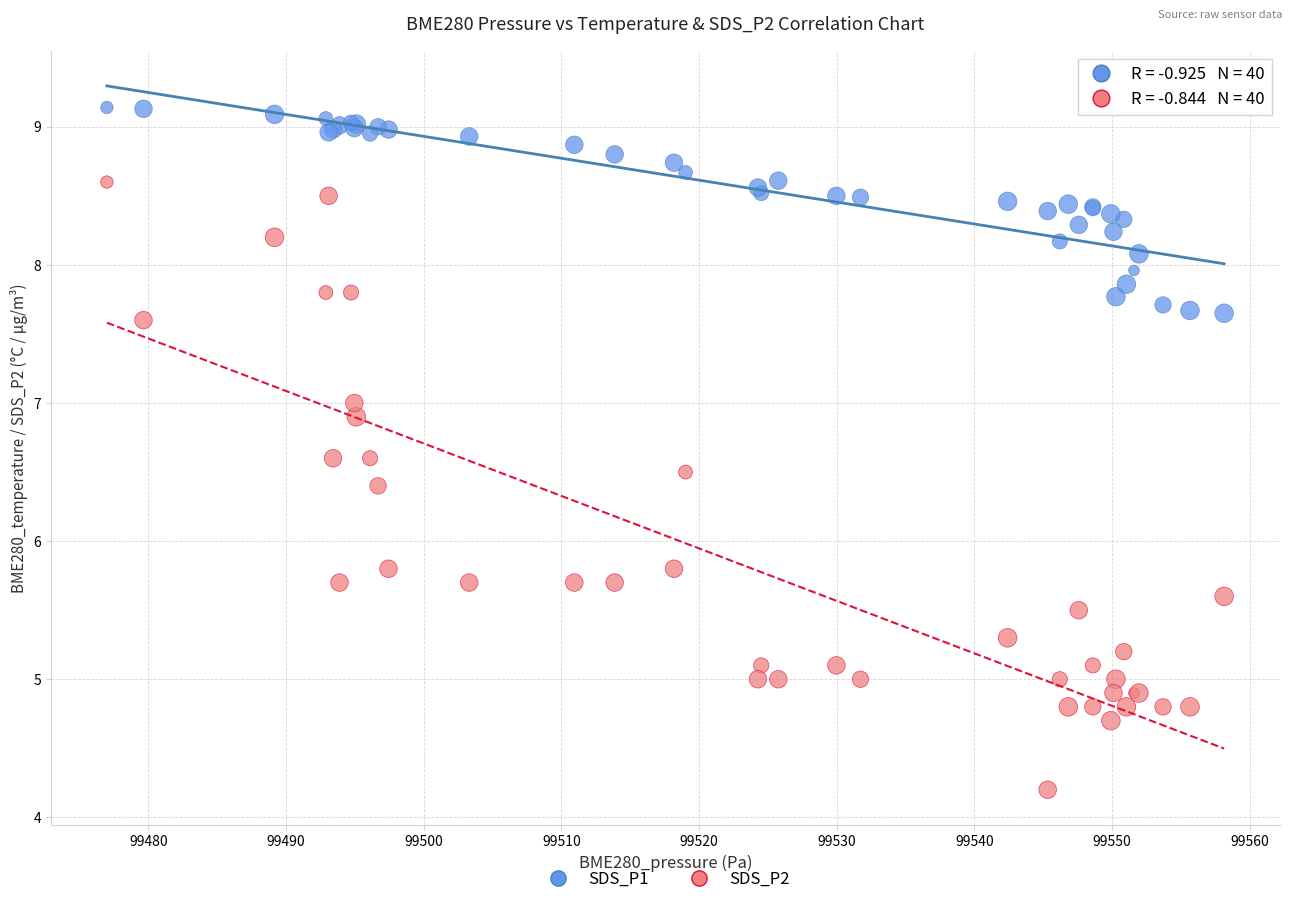

Which series reaches the maximum Y coordinate?

SDS_P1